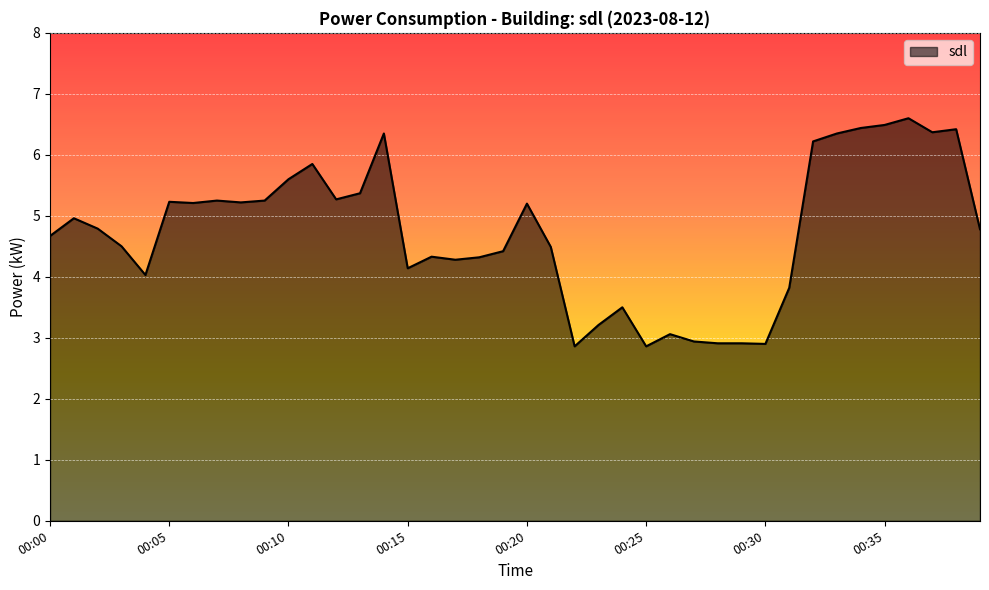

What is the maximum value shown in the chart?

6.6